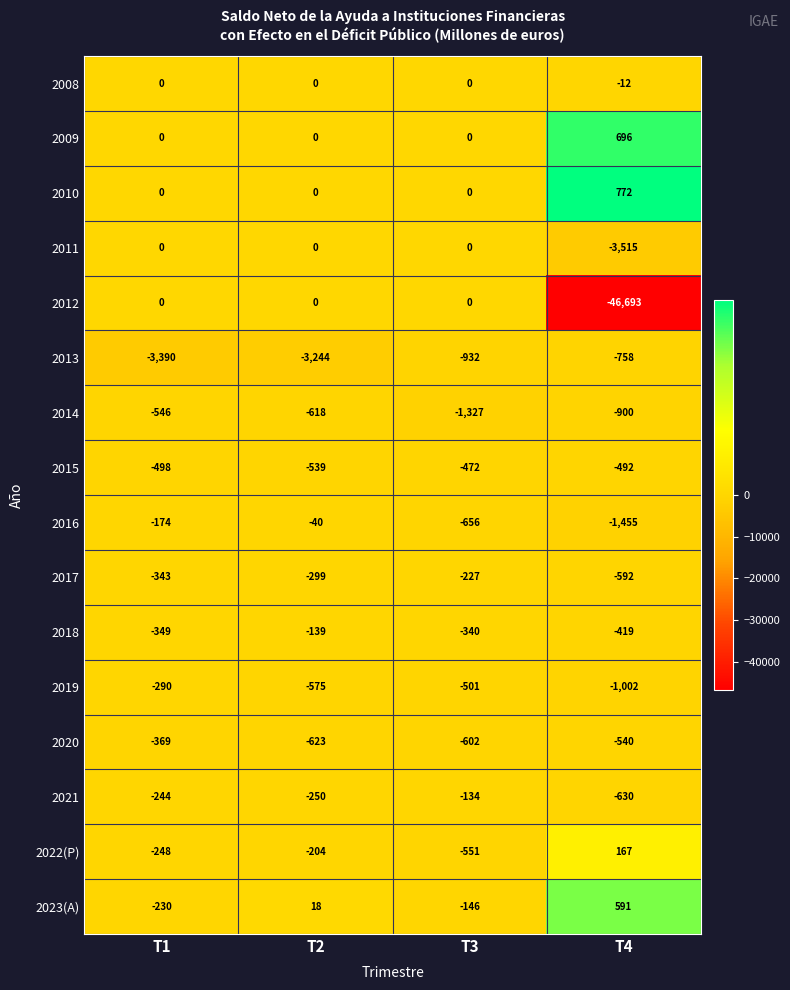

Is it true that 2022(P) equals 72 at T4?

False